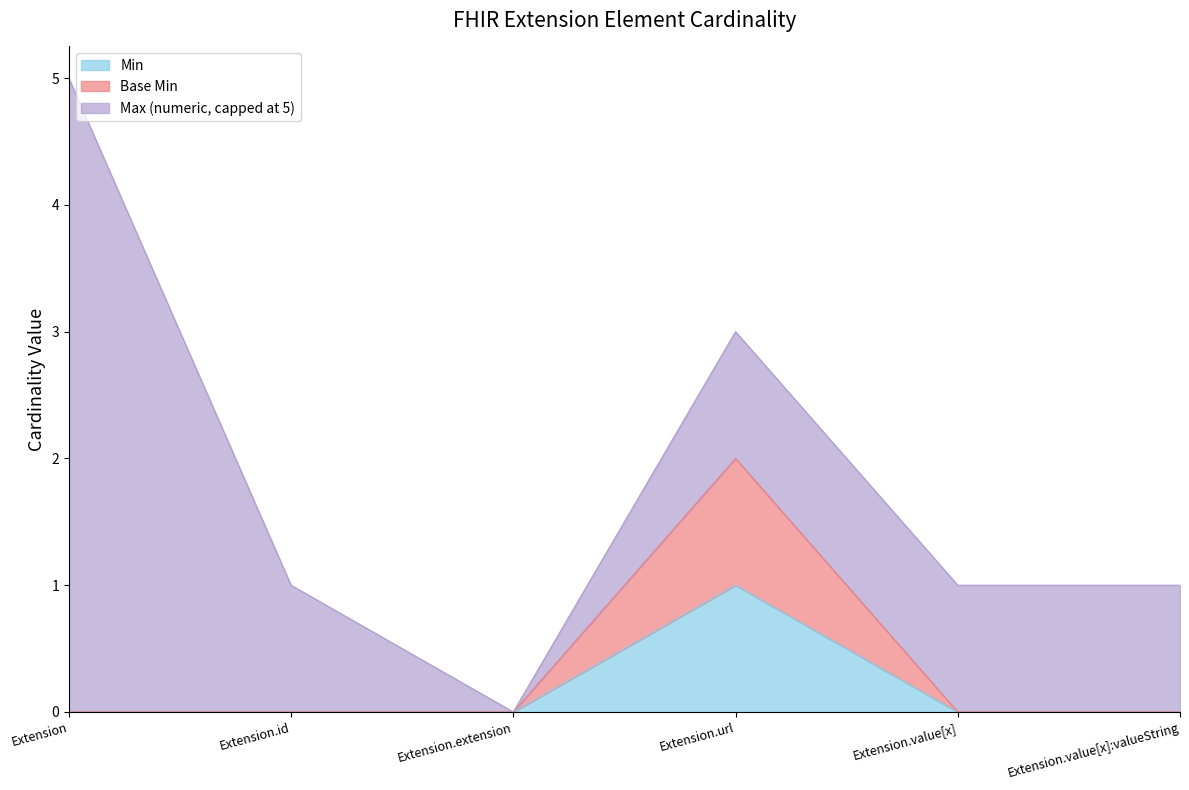

Does the chart display data point markers on the line(s)?

No